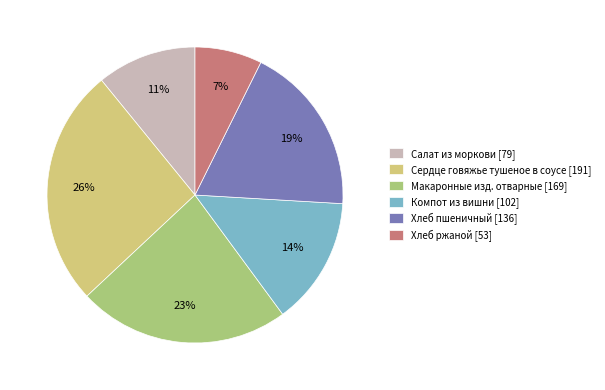

Is it true that Салат из моркови is 11% of the pie?

True